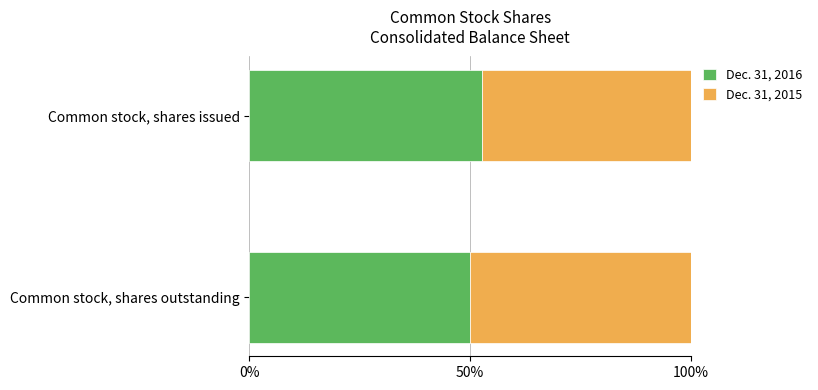

What is the total value across all series at Common stock, shares issued?

100.0